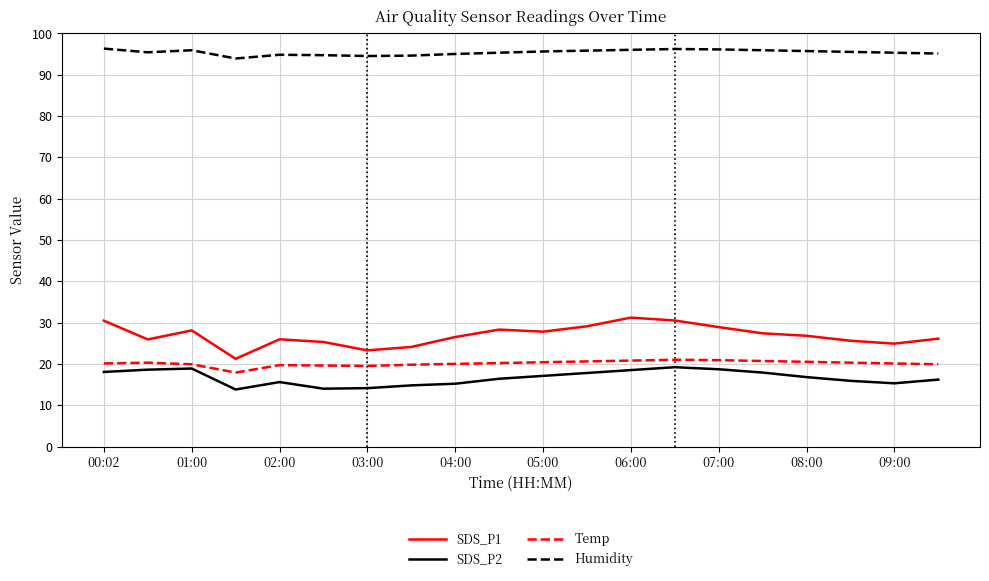

Which series has the largest total across all categories?

Humidity